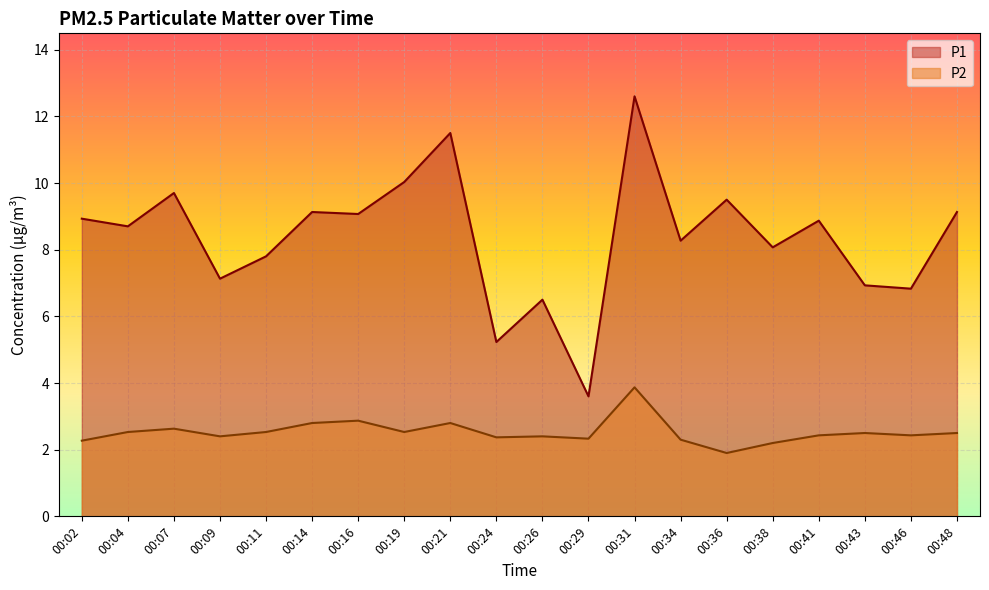

At which label does P2 reach its minimum?

00:36